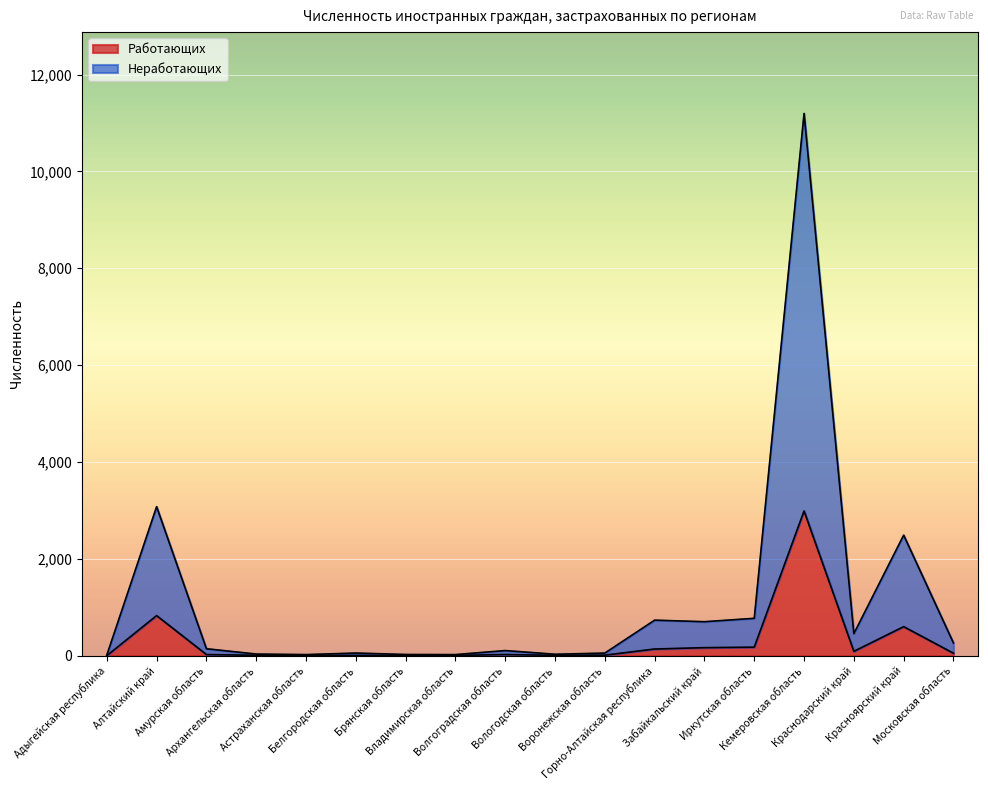

What is the label of the 9th point from the left?

Волгоградская область